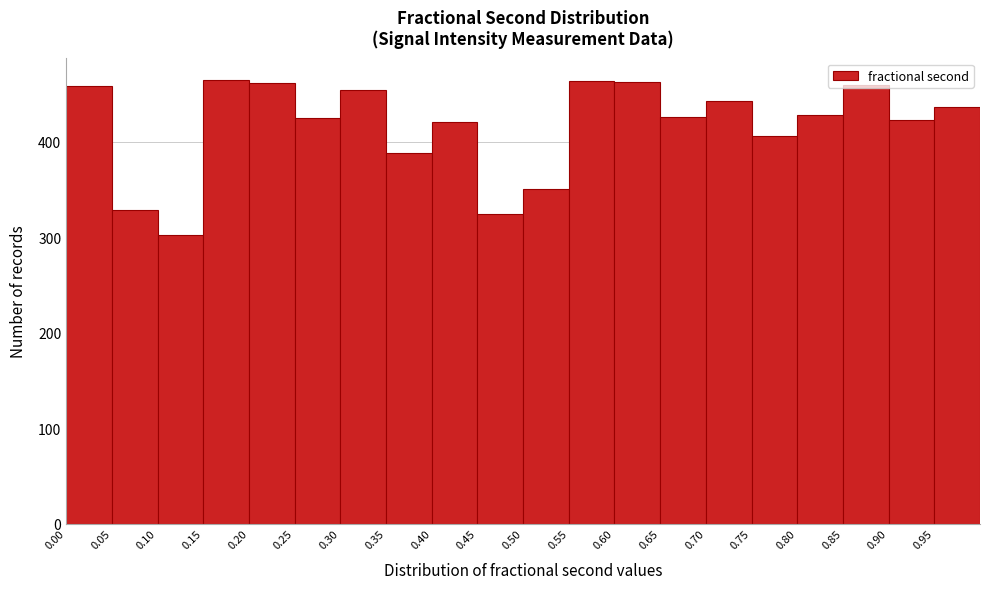

Reading left to right, list every bar in this chart as the range it spans on the x-axis followed by its height. The values are not printed on the chart, so give them approximately, as read against the axis.

0.00 to 0.05: 460
0.05 to 0.10: 330
0.10 to 0.15: 300
0.15 to 0.20: 460
0.20 to 0.25: 460
0.25 to 0.30: 430
0.30 to 0.35: 450
0.35 to 0.40: 390
0.40 to 0.45: 420
0.45 to 0.50: 320
0.50 to 0.55: 350
0.55 to 0.60: 460
0.60 to 0.65: 460
0.65 to 0.70: 430
0.70 to 0.75: 440
0.75 to 0.80: 410
0.80 to 0.85: 430
0.85 to 0.90: 460
0.90 to 0.95: 420
0.95 to 1.00: 440